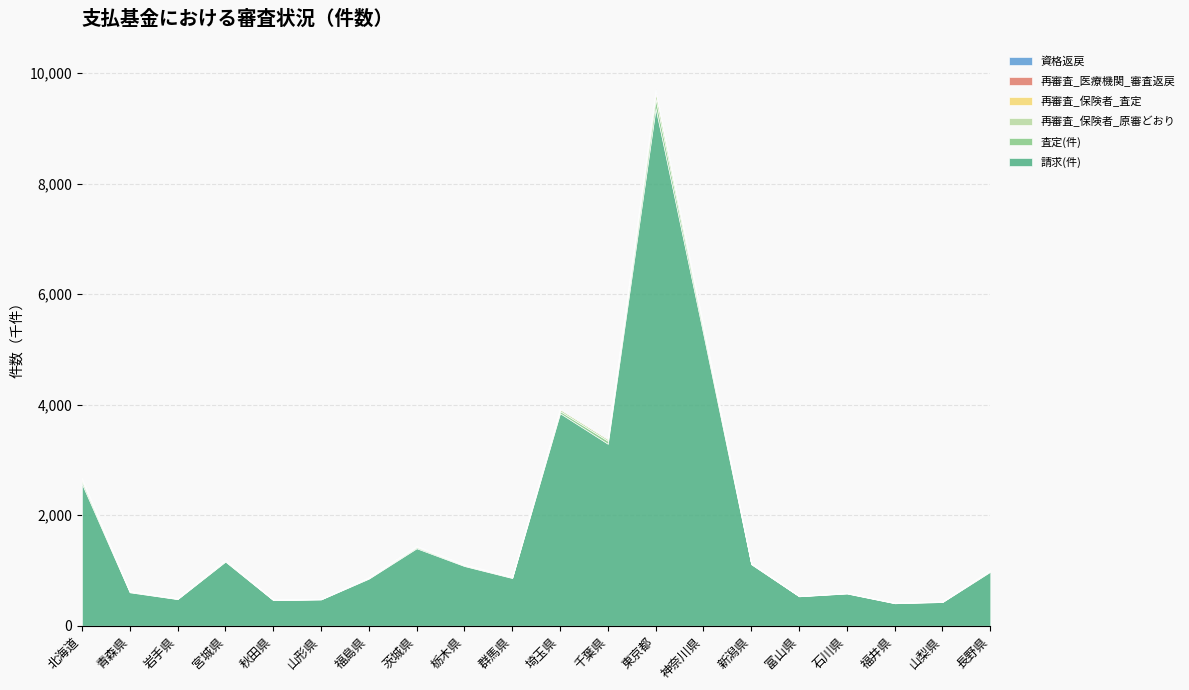

Which series changed the most between 栃木県 and 神奈川県?

請求(件)